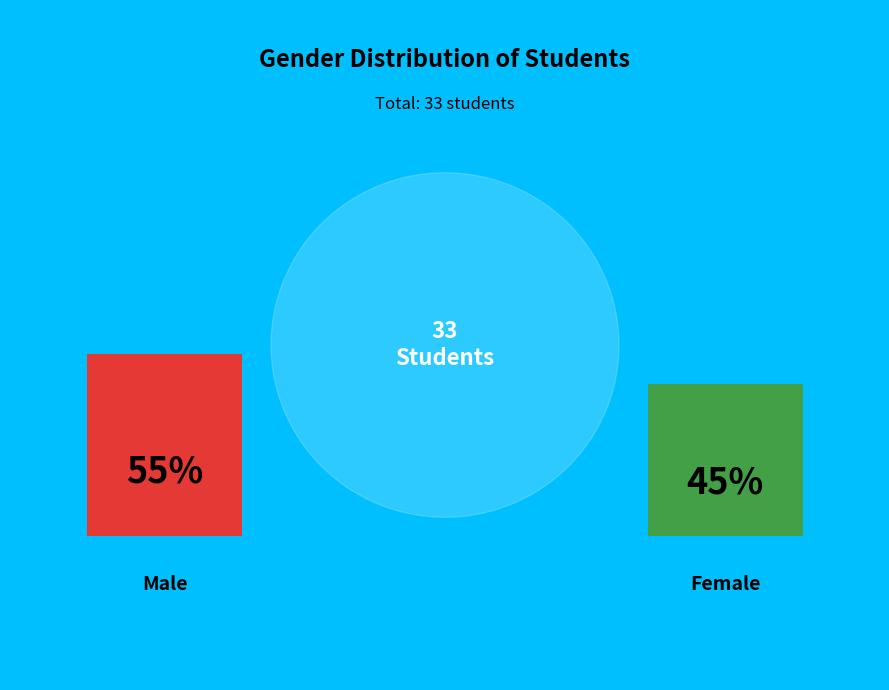

Is there a majority slice in this chart?

Yes